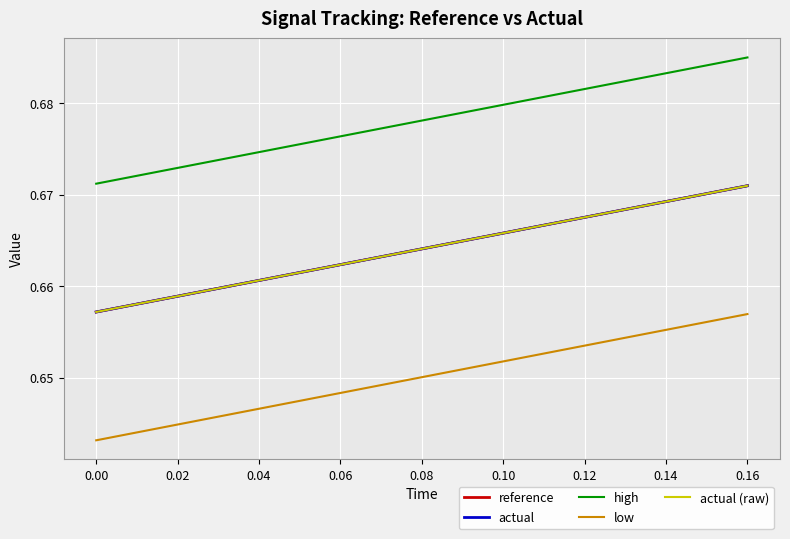

Which series has the widest spread of values?

low